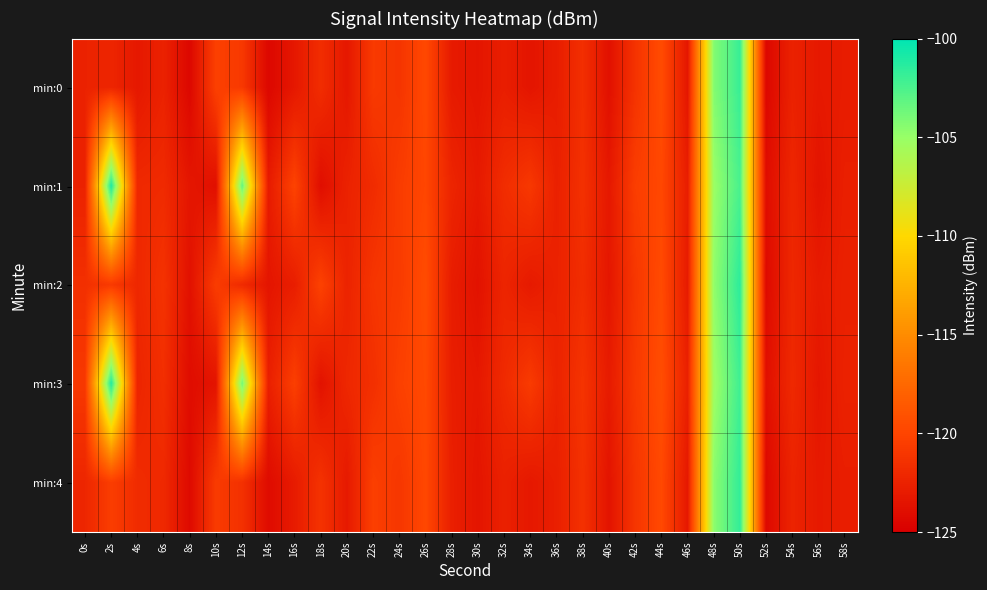

Reading right to left, transcribe all the data shown in this chart.

min:0: 58s=-122.9	56s=-123.2	54s=-122.5	52s=-124.4	50s=-101.9	48s=-104.3	46s=-123.3	44s=-119.5	42s=-121.3	40s=-123.7	38s=-121.6	36s=-122.9	34s=-123.4	32s=-122.8	30s=-123.4	28s=-123.1	26s=-119.7	24s=-121.2	22s=-120.8	20s=-123.3	18s=-121.7	16s=-123.2	14s=-124.4	12s=-120.9	10s=-120.3	8s=-124.4	6s=-122.5	4s=-123.2	2s=-122.3	0s=-122.5
min:1: 58s=-122.7	56s=-123.5	54s=-122.2	52s=-124.0	50s=-102.4	48s=-105.1	46s=-122.8	44s=-119.8	42s=-120.5	40s=-123.2	38s=-121.4	36s=-122.6	34s=-120.9	32s=-121.7	30s=-123.1	28s=-122.3	26s=-119.9	24s=-120.6	22s=-121.8	20s=-122.5	18s=-123.9	16s=-120.1	14s=-123.0	12s=-103.3	10s=-123.8	8s=-123.3	6s=-121.9	4s=-122.0	2s=-101.0	0s=-122.5
min:2: 58s=-122.6	56s=-123.0	54s=-122.1	52s=-124.2	50s=-101.5	48s=-104.8	46s=-123.0	44s=-119.6	42s=-121.0	40s=-123.3	38s=-121.7	36s=-122.5	34s=-123.1	32s=-122.3	30s=-123.6	28s=-122.9	26s=-119.5	24s=-120.7	22s=-121.1	20s=-122.4	18s=-120.2	16s=-122.8	14s=-123.4	12s=-121.9	10s=-120.6	8s=-123.7	6s=-121.3	4s=-122.1	2s=-120.8	0s=-121.5
min:3: 58s=-122.5	56s=-123.3	54s=-122.0	52s=-123.8	50s=-102.1	48s=-105.3	46s=-122.6	44s=-119.4	42s=-120.8	40s=-123.0	38s=-121.2	36s=-122.4	34s=-120.7	32s=-121.9	30s=-123.2	28s=-122.8	26s=-119.7	24s=-120.3	22s=-121.5	20s=-122.1	18s=-123.6	16s=-120.4	14s=-122.7	12s=-103.8	10s=-123.5	8s=-124.0	6s=-121.6	4s=-122.3	2s=-101.2	0s=-120.9
min:4: 58s=-122.8	56s=-123.1	54s=-122.4	52s=-124.3	50s=-101.7	48s=-104.6	46s=-123.2	44s=-119.7	42s=-121.1	40s=-123.5	38s=-121.4	36s=-122.7	34s=-123.2	32s=-122.6	30s=-123.4	28s=-122.7	26s=-119.8	24s=-121.0	22s=-120.4	20s=-123.1	18s=-121.3	16s=-123.0	14s=-124.1	12s=-121.4	10s=-120.7	8s=-124.2	6s=-122.0	4s=-121.8	2s=-120.5	0s=-122.2